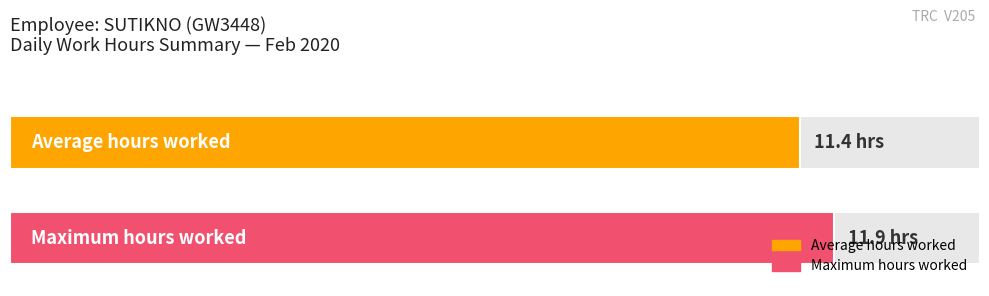

Between 2 and 3, which is larger?

3